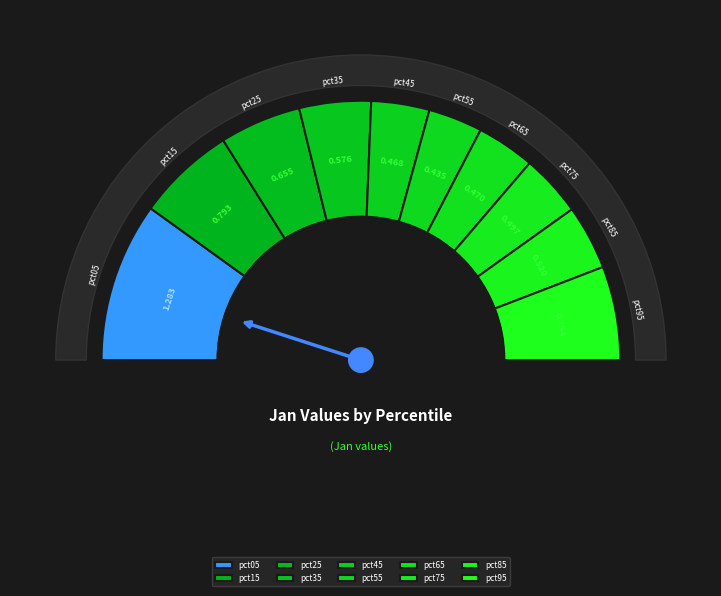

Which has a higher value, pct35 or pct75?

pct35